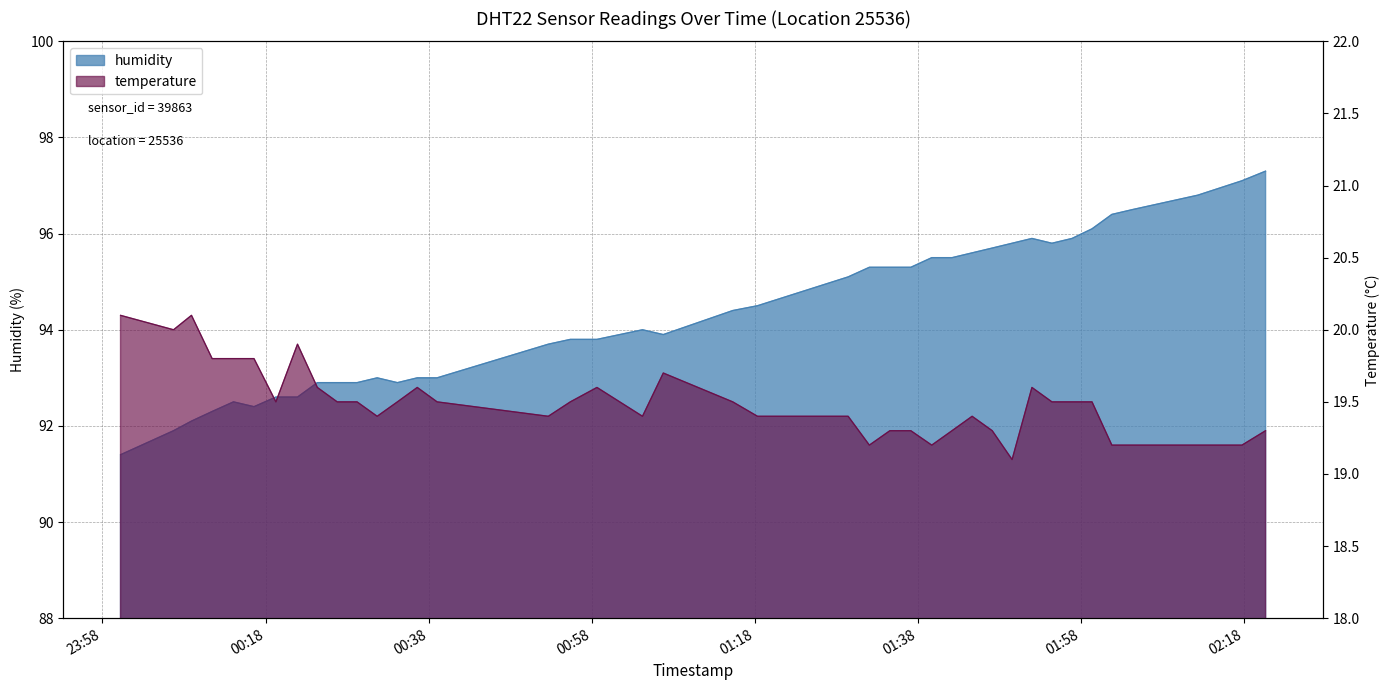

Reading left to right, transcribe all the data shown in this chart.

humidity: 91.4	91.9	92.1	92.3	92.5	92.4	92.6	92.6	92.9	92.9	92.9	93.0	92.9	93.0	93.0	93.7	93.8	93.8	94.0	93.9	94.4	94.5	95.1	95.3	95.3	95.3	95.5	95.5	95.6	95.7	95.8	95.9	95.8	95.9	96.1	96.4	96.5	96.8	97.1	97.3
temperature: 20.1	20.0	20.1	19.8	19.8	19.8	19.5	19.9	19.6	19.5	19.5	19.4	19.5	19.6	19.5	19.4	19.5	19.6	19.4	19.7	19.5	19.4	19.4	19.2	19.3	19.3	19.2	19.3	19.4	19.3	19.1	19.6	19.5	19.5	19.5	19.2	19.2	19.2	19.2	19.3